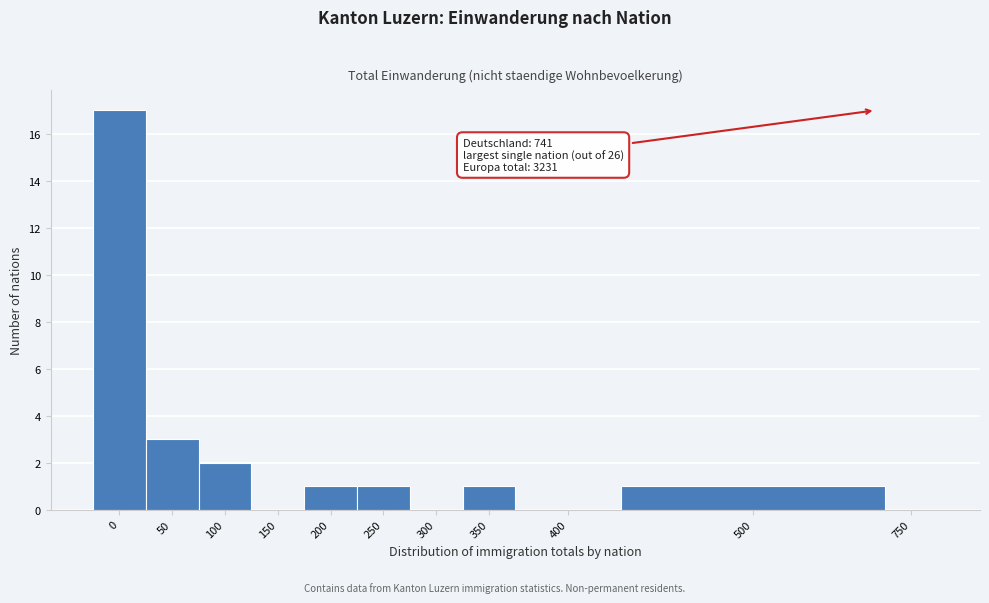

Reading left to right, transcribe all the data shown in this chart.

0=17	50=3	100=2	150=0	200=1	250=1	300=0	350=1	400=0	500=1	750=0